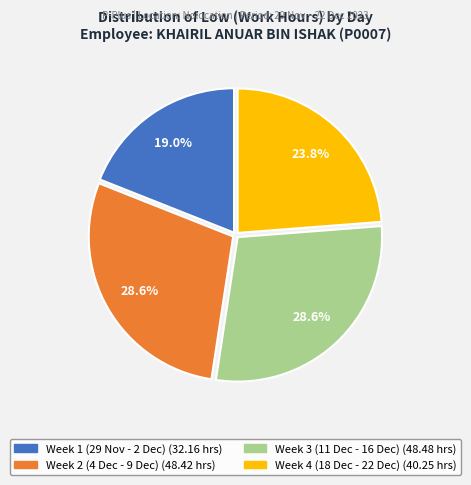

How many slices are in this pie chart?

4